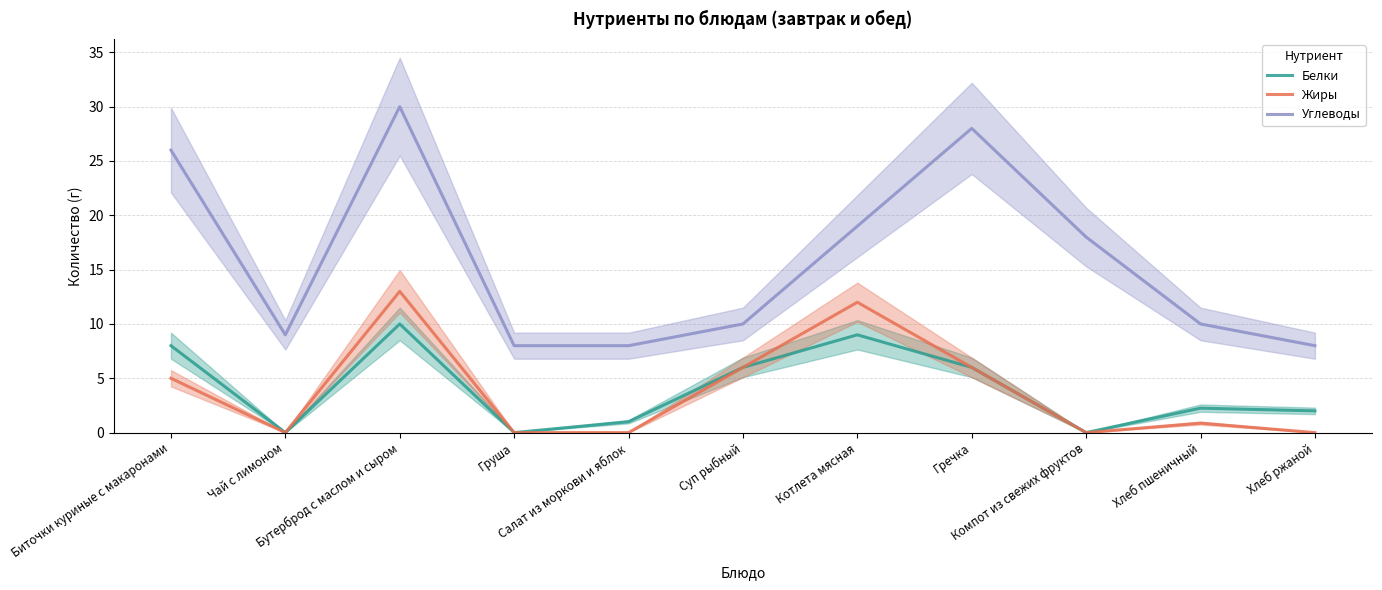

True or false: Белки has more than 2 points higher than both neighbors.

True